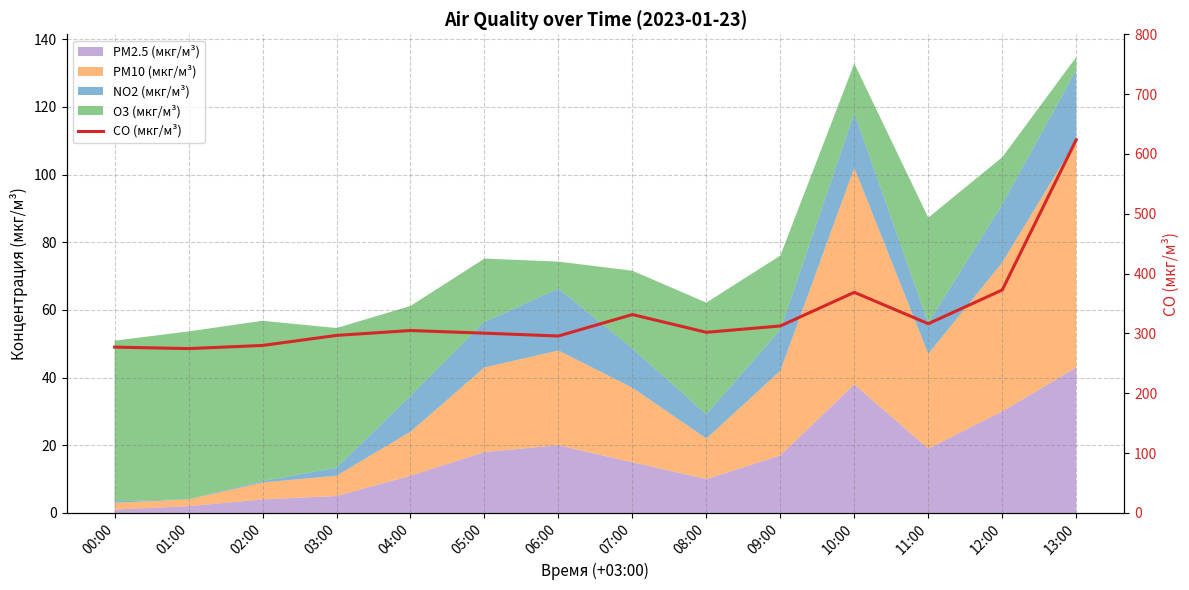

Which has a higher value, 07:00 or 13:00?

13:00